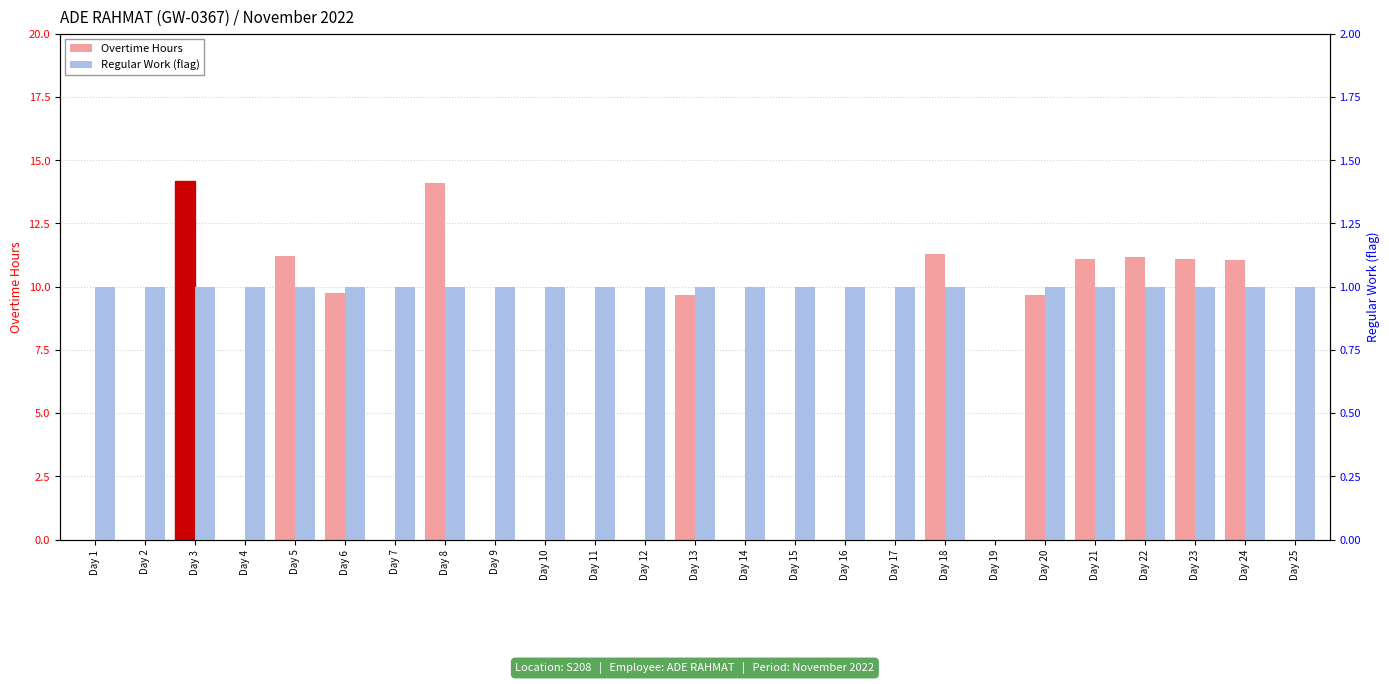

What is the spread (max minus min) of values at Day 8?

13.1